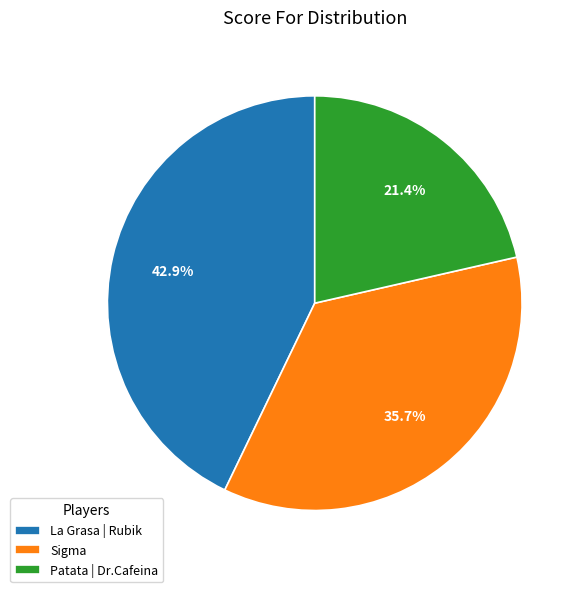

What percentage is the La Grasa | Rubik slice, to the nearest percent?

43%